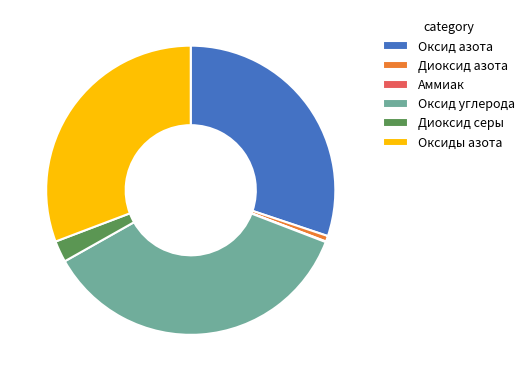

Is it true that Оксид углерода is 36% of the pie?

True